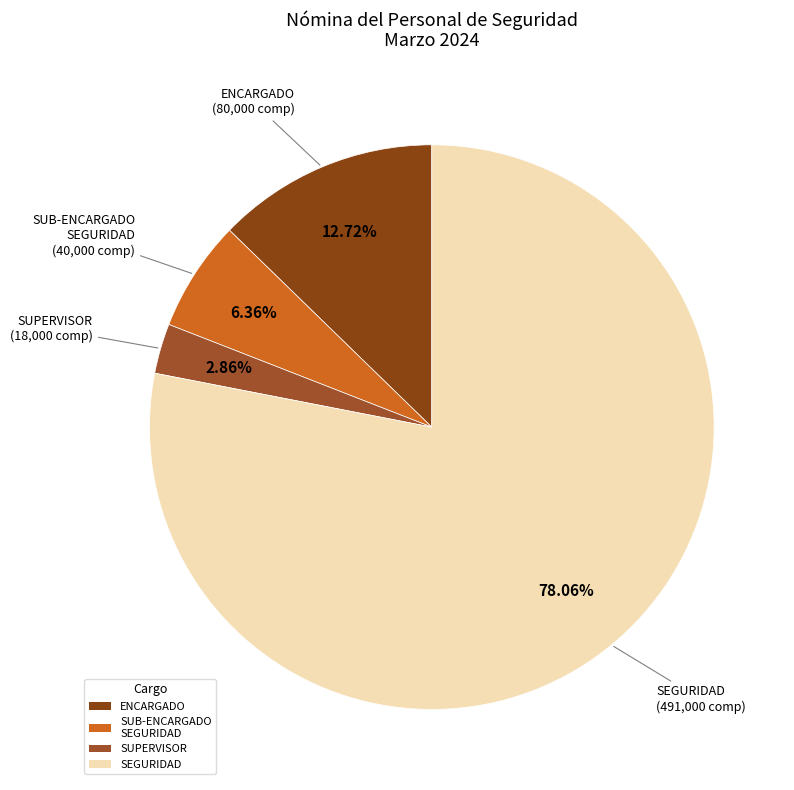

Does SUPERVISOR represent more than half of the total?

No